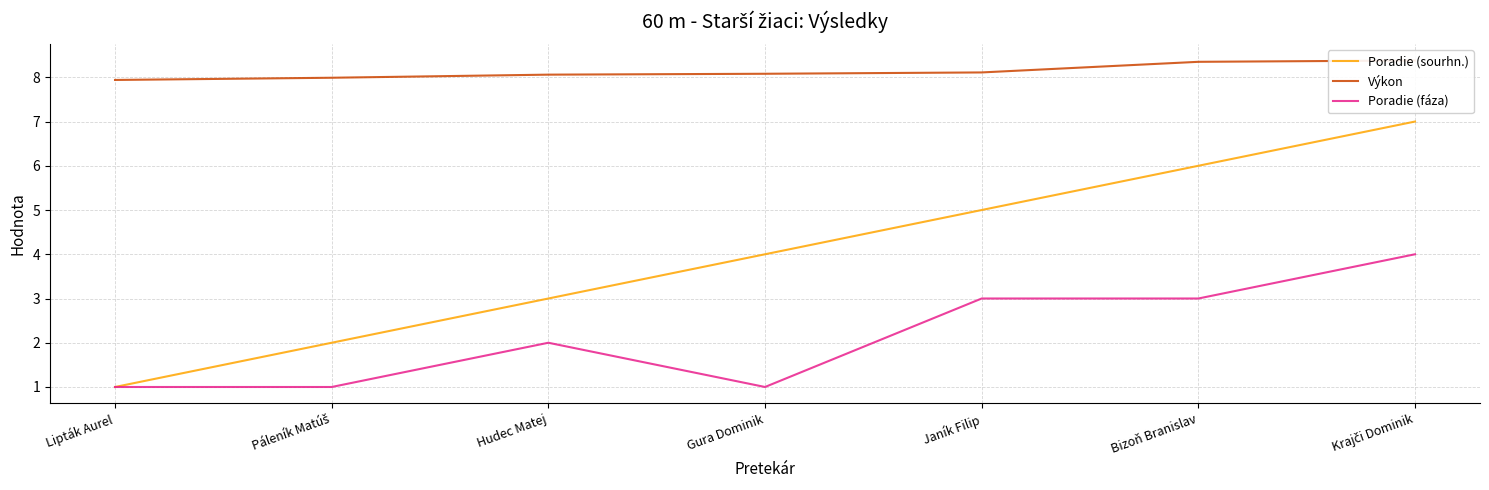

Is the value of Poradie (sourhn.) at Páleník Matúš greater than the value of Poradie (fáza) at Krajči Dominik?

No